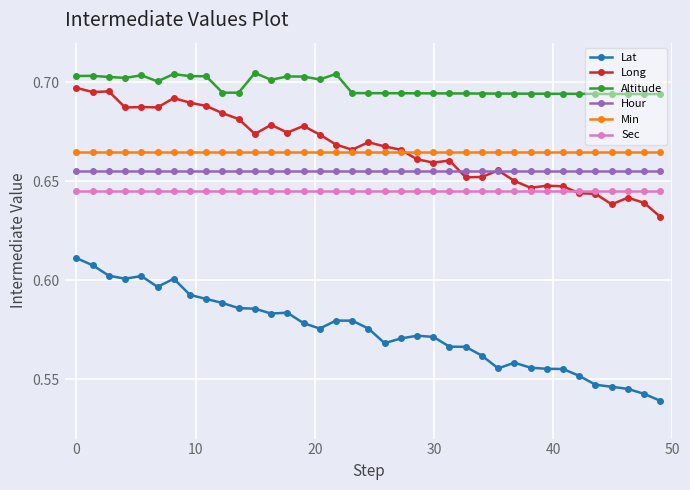

Which series has the widest spread of values?

Lat